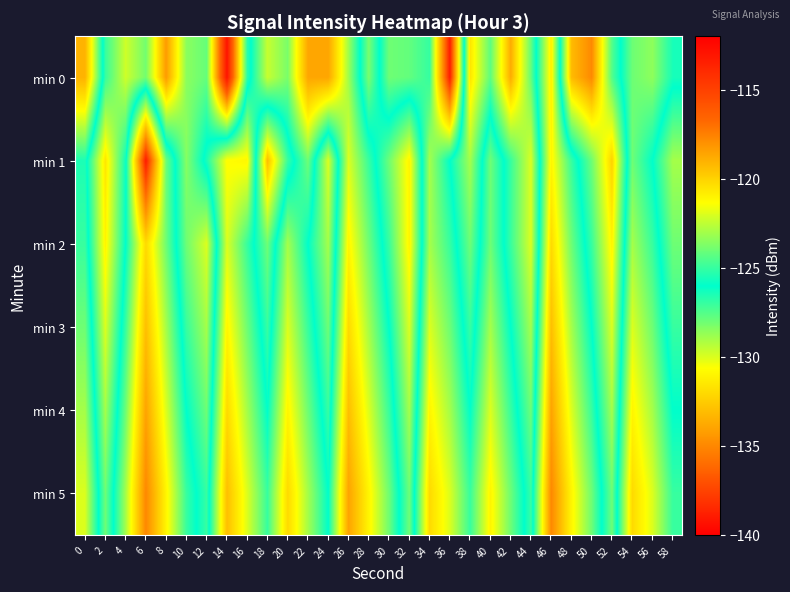

Reading left to right, transcribe all the data shown in this chart.

min 0: 0=-133.4	2=-125.0	4=-122.3	6=-123.9	8=-118.3	10=-123.5	12=-124.2	14=-112.9	16=-125.2	18=-129.6	20=-128.2	22=-133.9	24=-133.9	26=-128.9	28=-123.8	30=-128.0	32=-127.8	34=-127.0	36=-138.9	38=-120.6	40=-124.3	42=-118.8	44=-124.1	46=-131.2	48=-119.3	50=-117.8	52=-124.5	54=-128.0	56=-128.6	58=-126.4
min 1: 0=-126.5	2=-120.6	4=-125.8	6=-139.0	8=-128.0	10=-123.6	12=-126.5	14=-130.7	16=-130.9	18=-119.4	20=-125.0	22=-128.0	24=-122.0	26=-130.0	28=-127.0	30=-124.0	32=-121.0	34=-129.0	36=-126.0	38=-123.0	40=-128.0	42=-125.0	44=-122.0	46=-131.0	48=-127.0	50=-124.0	52=-120.0	54=-128.0	56=-126.0	58=-123.0
min 2: 0=-127.0	2=-121.0	4=-126.0	6=-132.0	8=-128.0	10=-124.0	12=-122.0	14=-130.0	16=-127.0	18=-124.0	20=-129.0	22=-126.0	24=-123.0	26=-131.0	28=-128.0	30=-125.0	32=-121.0	34=-129.0	36=-127.0	38=-124.0	40=-128.0	42=-125.0	44=-122.0	46=-132.0	48=-128.0	50=-125.0	52=-121.0	54=-129.0	56=-127.0	58=-124.0
min 3: 0=-128.0	2=-122.0	4=-127.0	6=-133.0	8=-129.0	10=-125.0	12=-123.0	14=-131.0	16=-128.0	18=-125.0	20=-130.0	22=-127.0	24=-124.0	26=-132.0	28=-129.0	30=-126.0	32=-122.0	34=-130.0	36=-128.0	38=-125.0	40=-129.0	42=-126.0	44=-123.0	46=-133.0	48=-129.0	50=-126.0	52=-122.0	54=-130.0	56=-128.0	58=-125.0
min 4: 0=-129.0	2=-123.0	4=-128.0	6=-134.0	8=-130.0	10=-126.0	12=-124.0	14=-132.0	16=-129.0	18=-126.0	20=-131.0	22=-128.0	24=-125.0	26=-133.0	28=-130.0	30=-127.0	32=-123.0	34=-131.0	36=-129.0	38=-126.0	40=-130.0	42=-127.0	44=-124.0	46=-134.0	48=-130.0	50=-127.0	52=-123.0	54=-131.0	56=-129.0	58=-126.0
min 5: 0=-130.0	2=-124.0	4=-129.0	6=-135.0	8=-131.0	10=-127.0	12=-125.0	14=-133.0	16=-130.0	18=-127.0	20=-132.0	22=-129.0	24=-126.0	26=-134.0	28=-131.0	30=-128.0	32=-124.0	34=-132.0	36=-130.0	38=-127.0	40=-131.0	42=-128.0	44=-125.0	46=-135.0	48=-131.0	50=-128.0	52=-124.0	54=-132.0	56=-130.0	58=-127.0